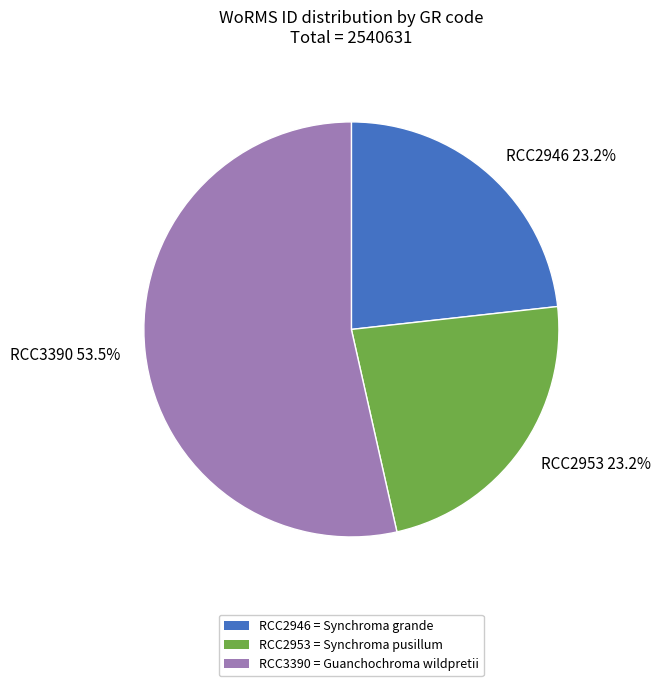

Which slice is the largest?

RCC3390